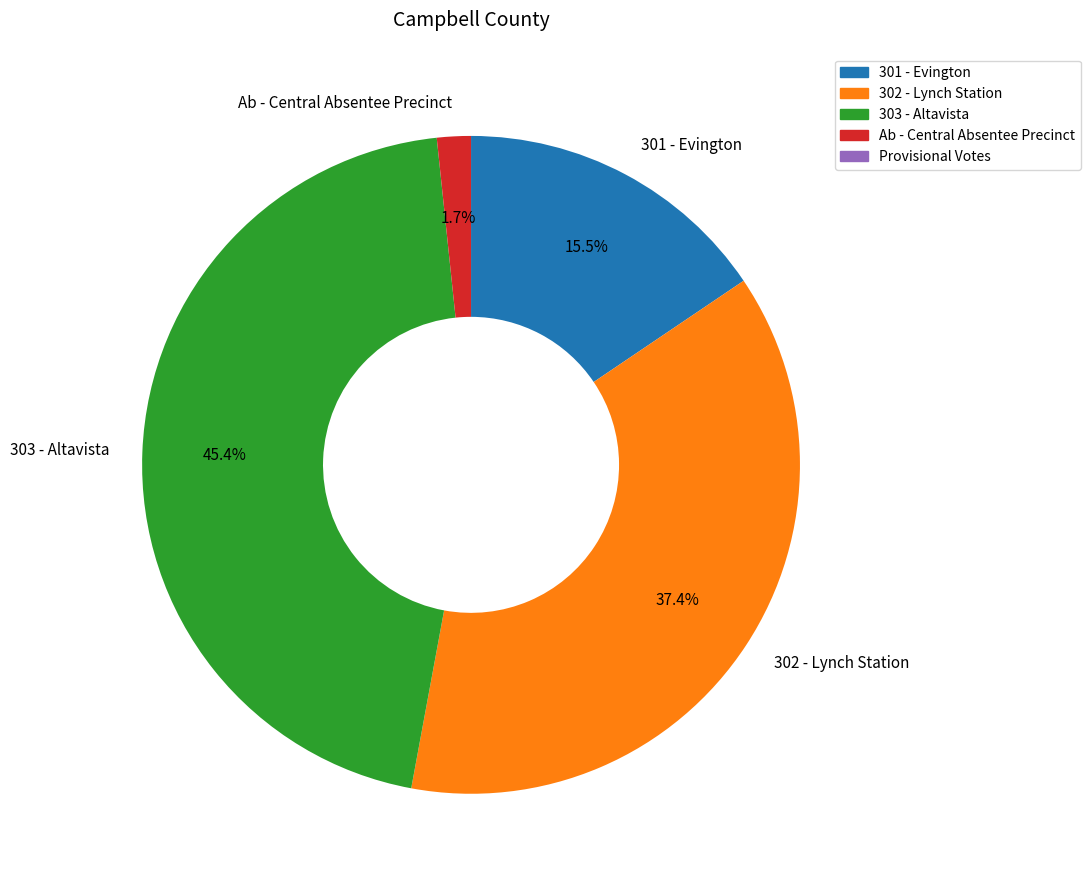

Is it true that Ab - Central Absentee Precinct is 2% of the pie?

True